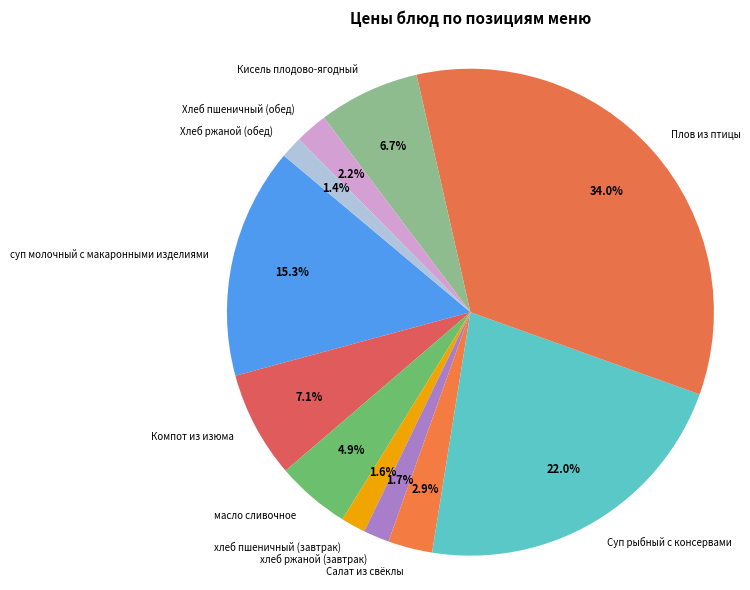

To the nearest percent, what is the average slice percentage?

9%